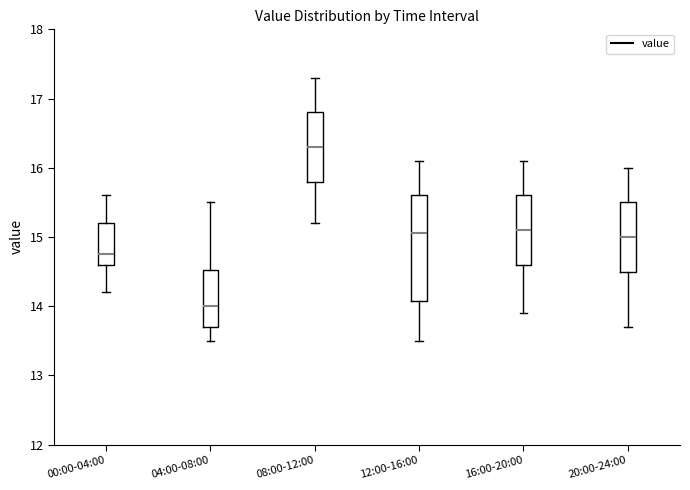

Which box's median line is the lowest?

04:00-08:00